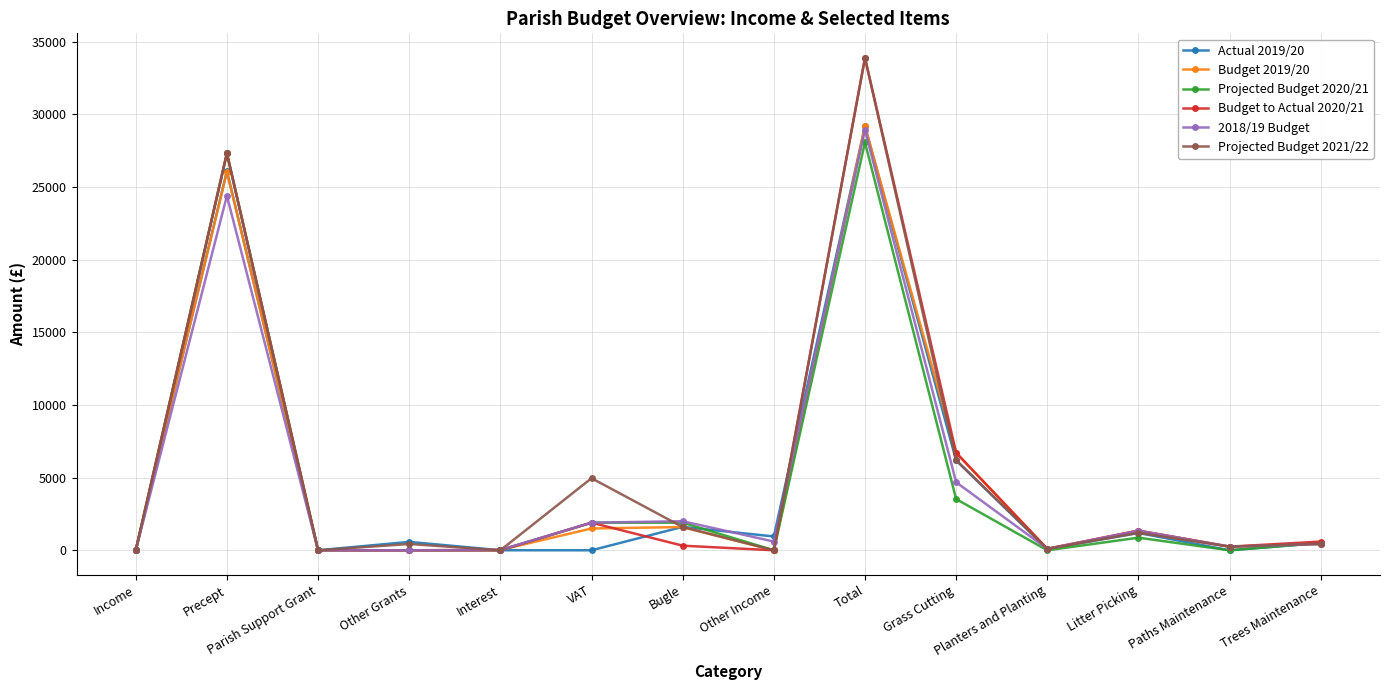

At which category is the sum across all series the highest?

Total